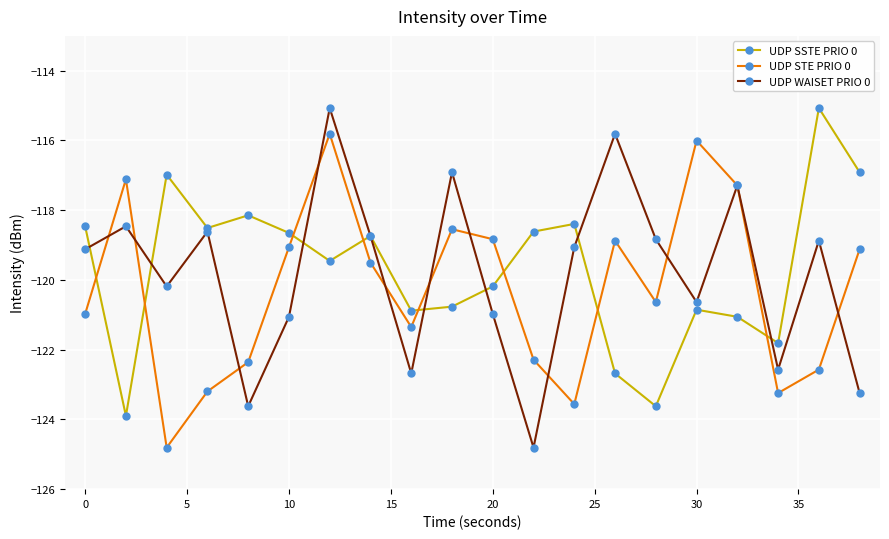

What is the value of the UDP SSTE PRIO 0 point at the 5th from the left?

-118.1